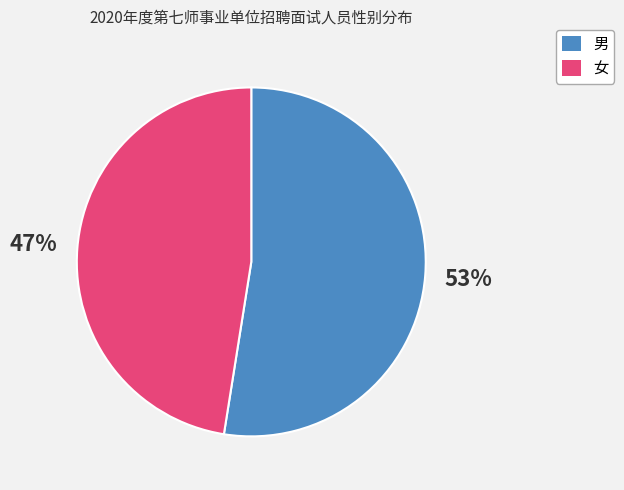

What is the ratio of the value at 女 to the value at 男?

0.9